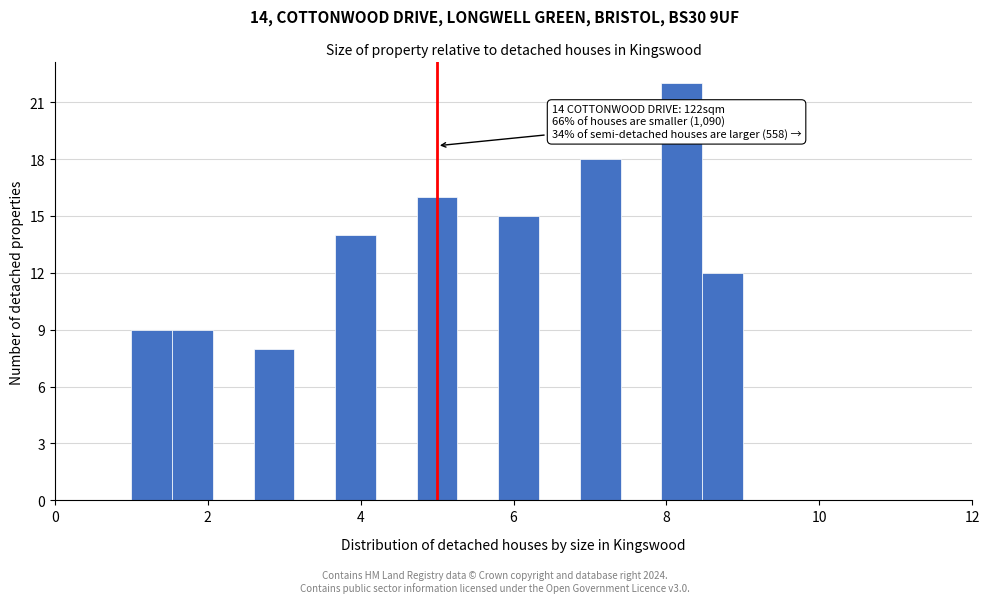

Read against the x-axis, roughly where is the centre of the tallest bar?

8.2